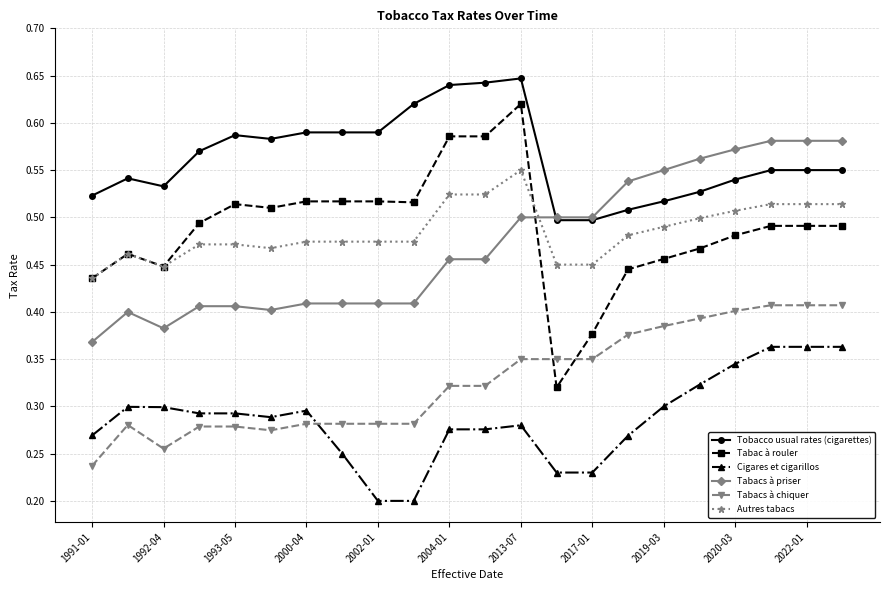

Rank the series by their maximum value, from lowest to highest.

Cigares et cigarillos, Tabacs à chiquer, Autres tabacs, Tabacs à priser, Tabac à rouler, Tobacco usual rates (cigarettes)